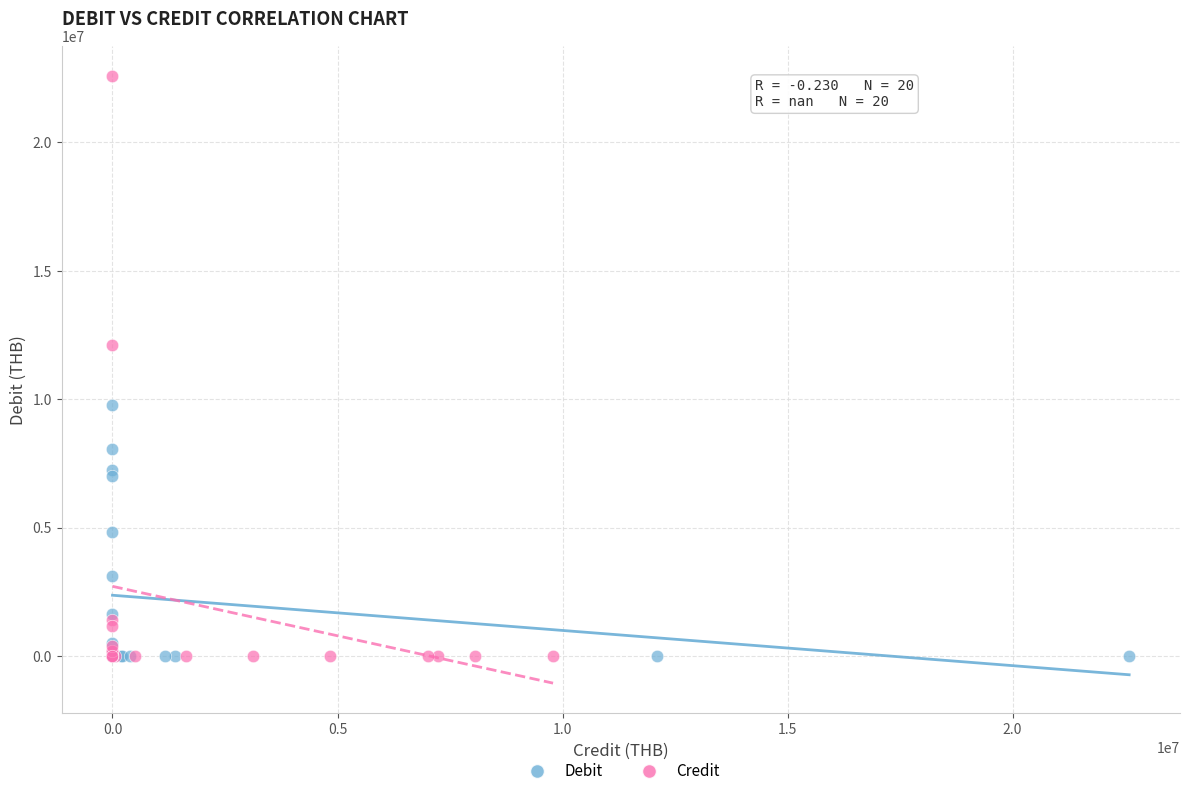

Which series reaches the maximum Y coordinate?

Credit